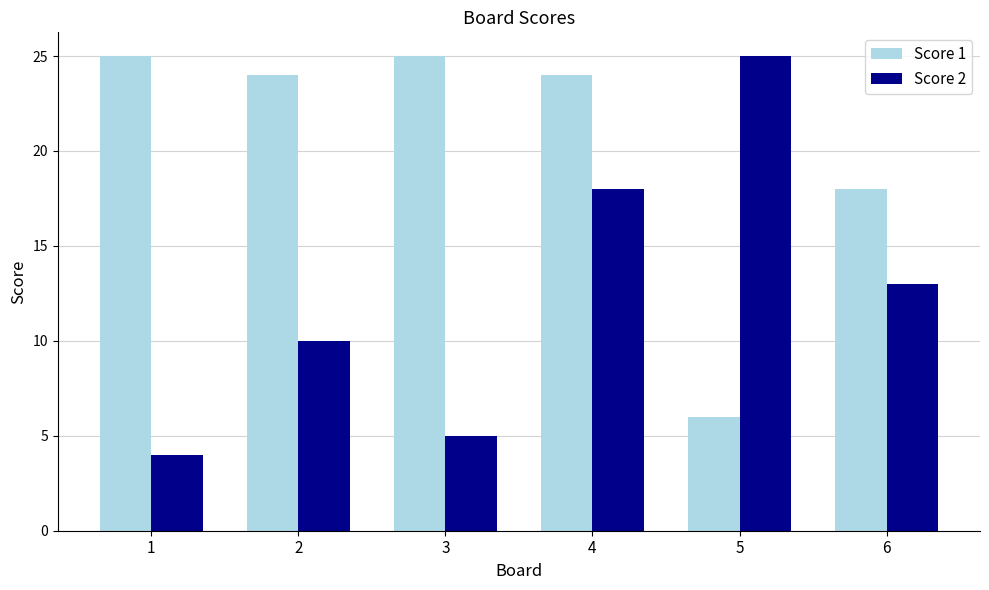

Is the value of Score 2 at 1 greater than the value of Score 1 at 1?

No